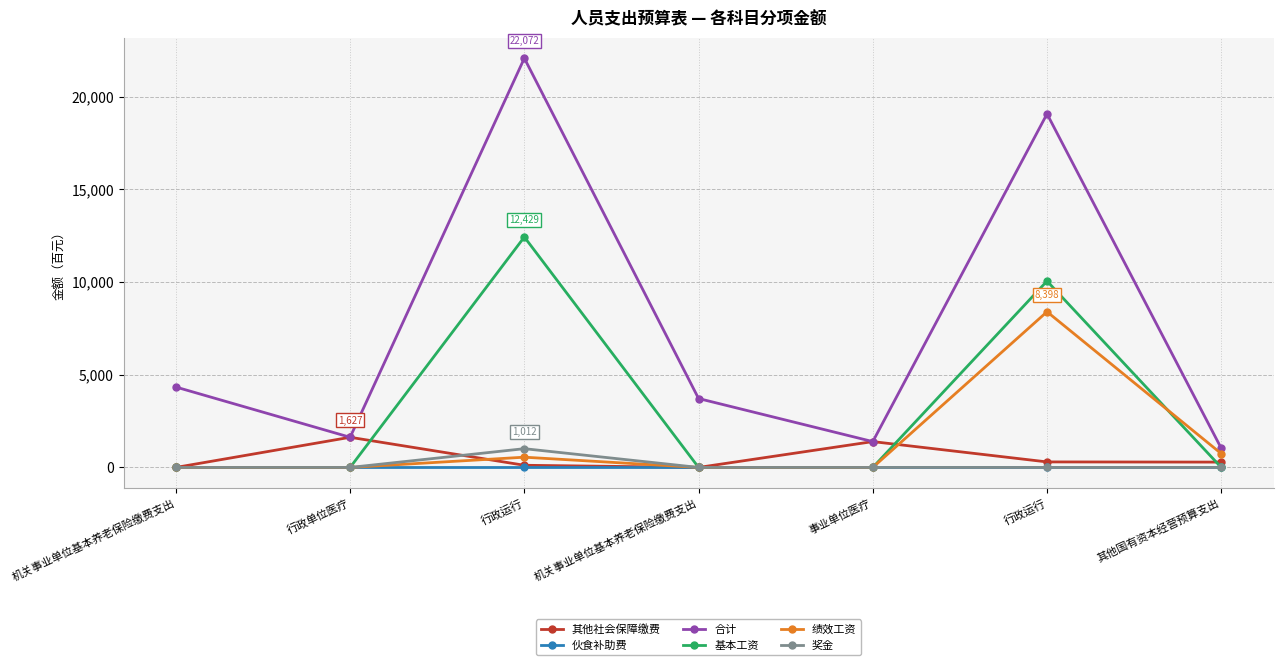

Which series has the widest spread of values?

合计